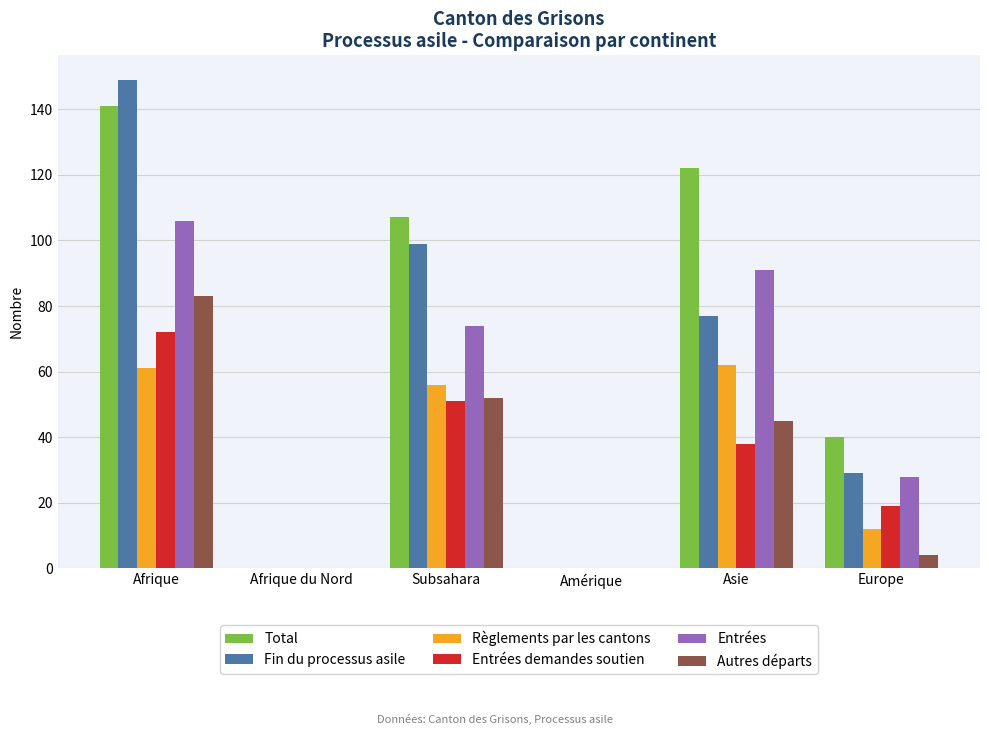

What is the highest value of the Entrées series?

106